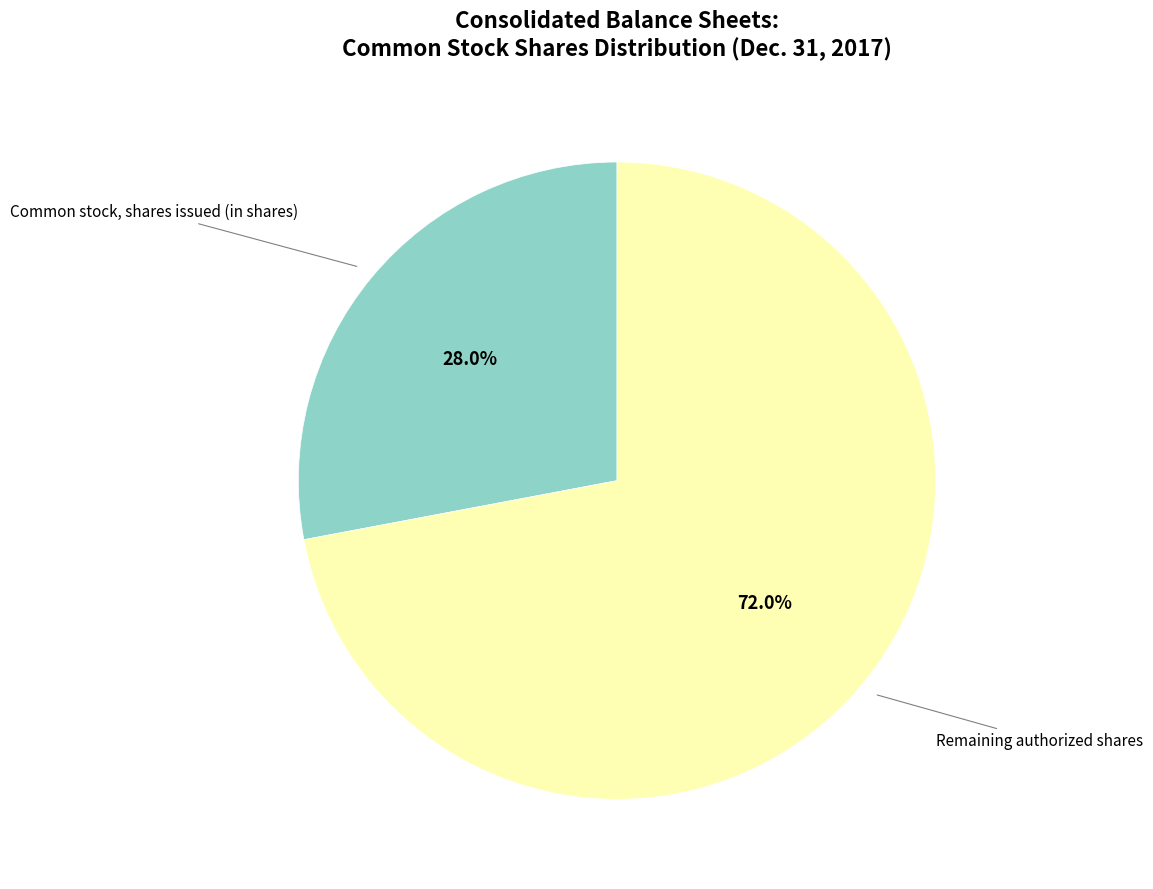

Does any single category account for the majority?

Yes